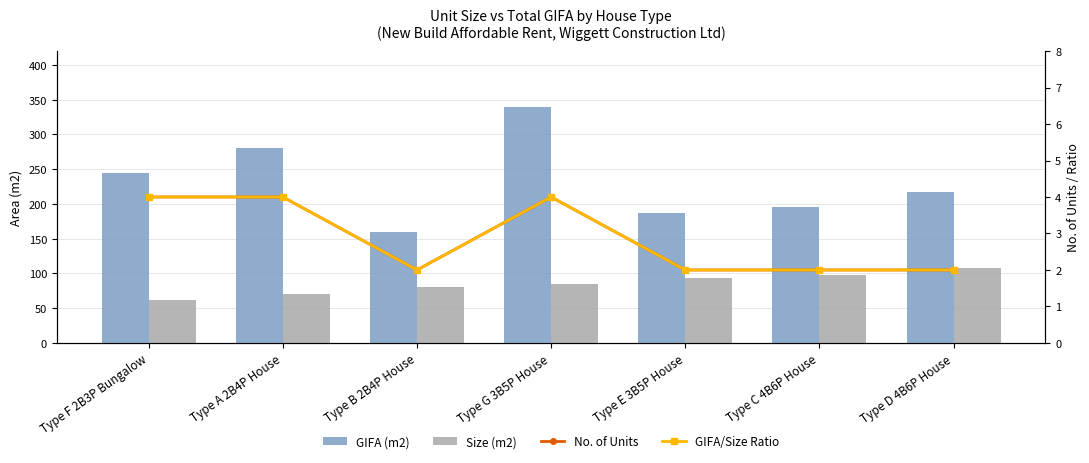

The value of GIFA/Size Ratio at Type C 4B6P House is 2.0. True or false?

True